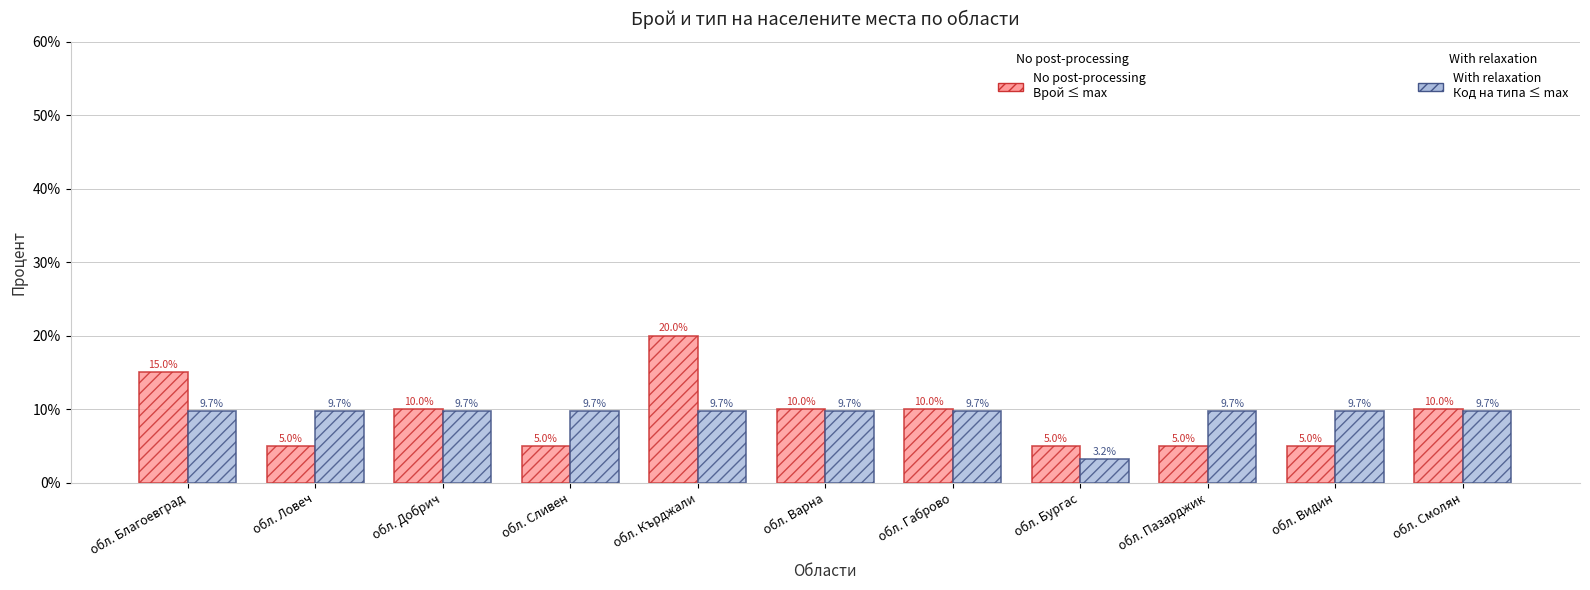

What is the difference between the highest and lowest values at обл. Благоевград?

5.3